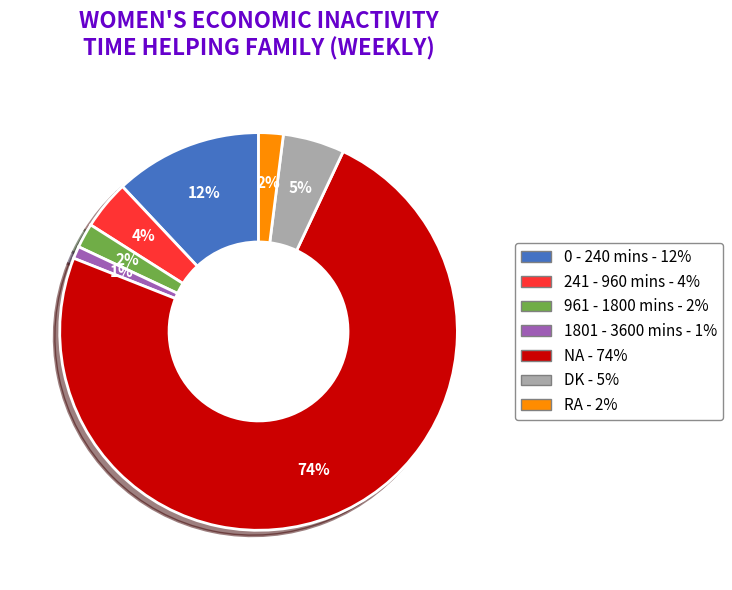

Does any single category account for the majority?

Yes